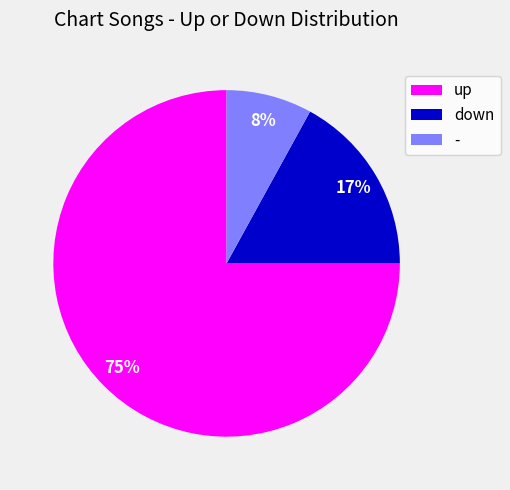

Which has a higher value, down or up?

up